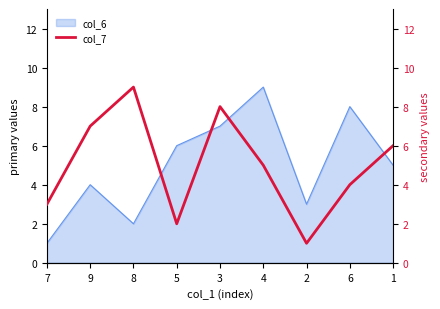

How many points are lower than both their immediate neighbors (excluding endpoints)?

2